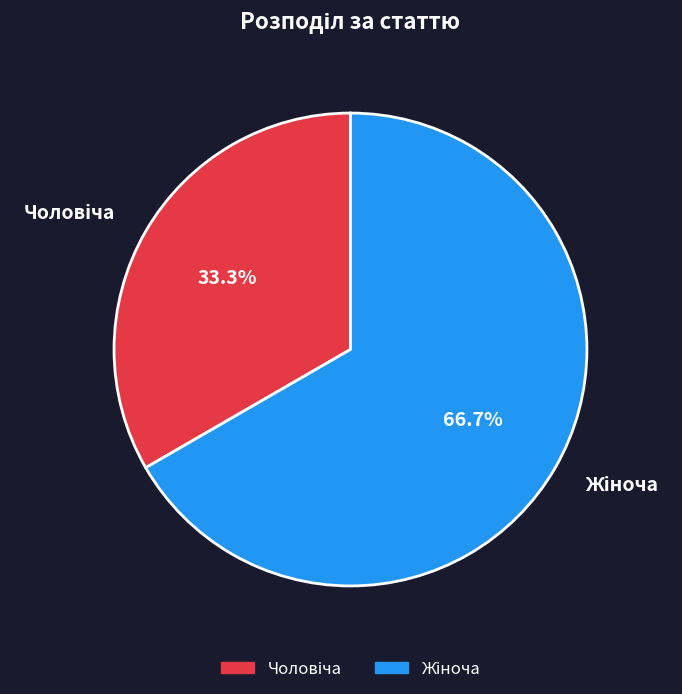

Does any single category account for the majority?

Yes